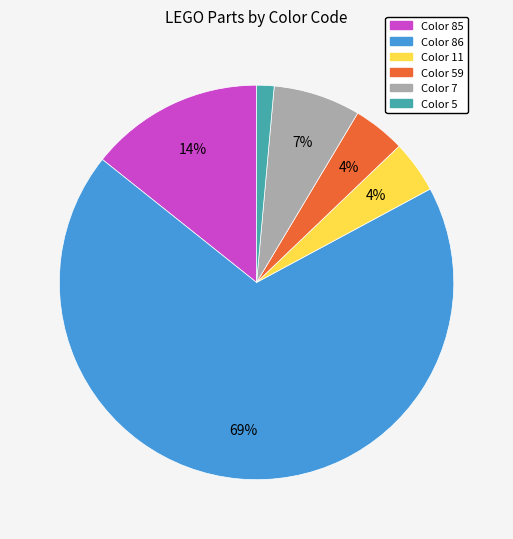

Which has a higher value, Color 59 or Color 7?

Color 7